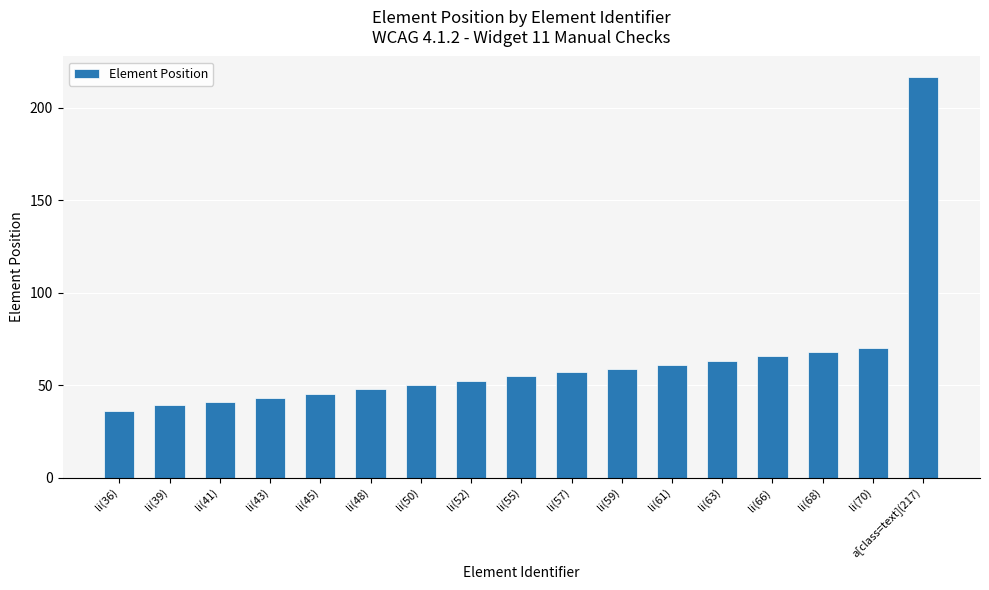

What position from the left is li(57)?

10